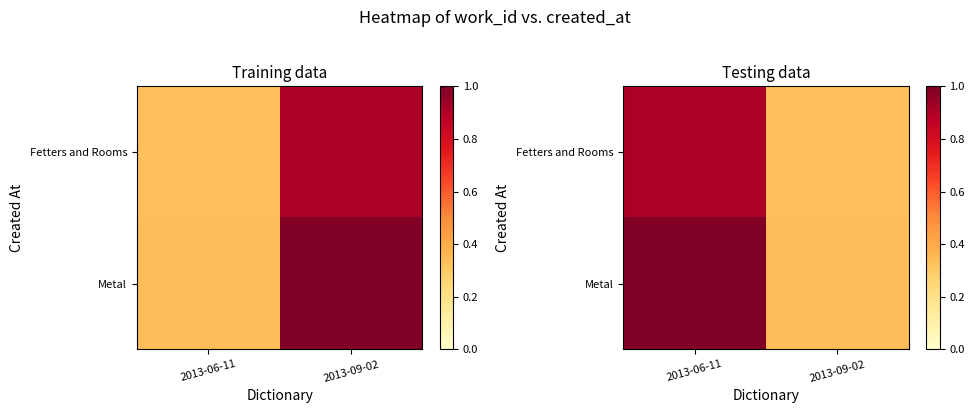

What is the lowest value of the Fetters and Rooms series?

0.3